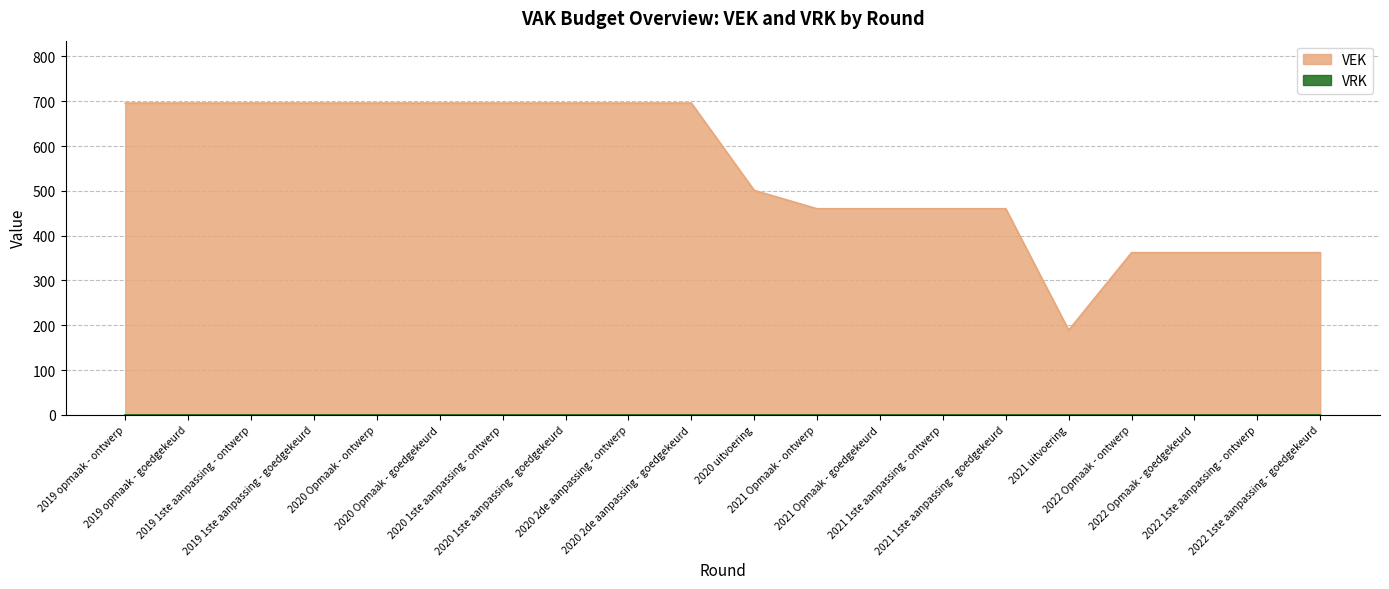

At which label is the value closest to 442?

2021 Opmaak - ontwerp